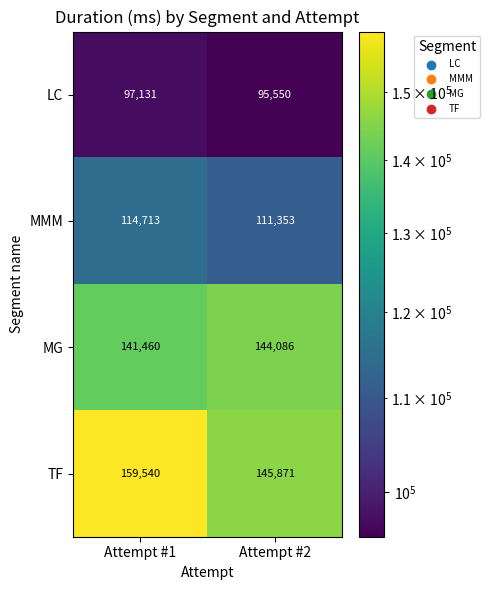

What is the difference between the maximum and minimum values in the MMM series?

3360